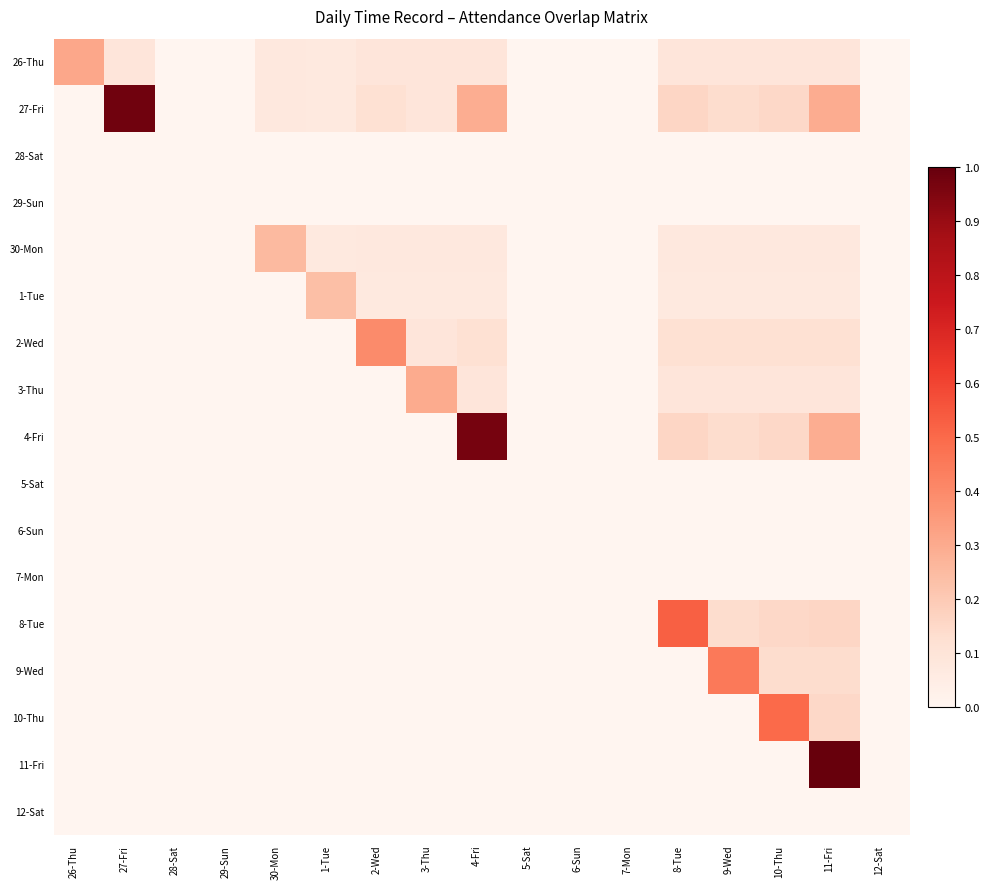

Which series has the largest total across all categories?

27-Fri